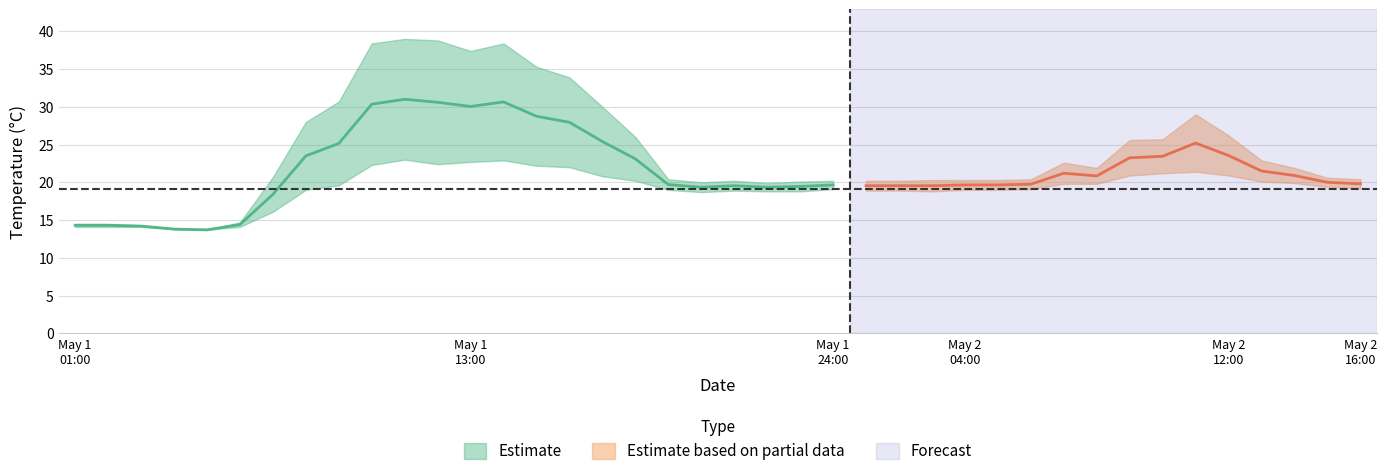

How many lines are shown in the chart?

2